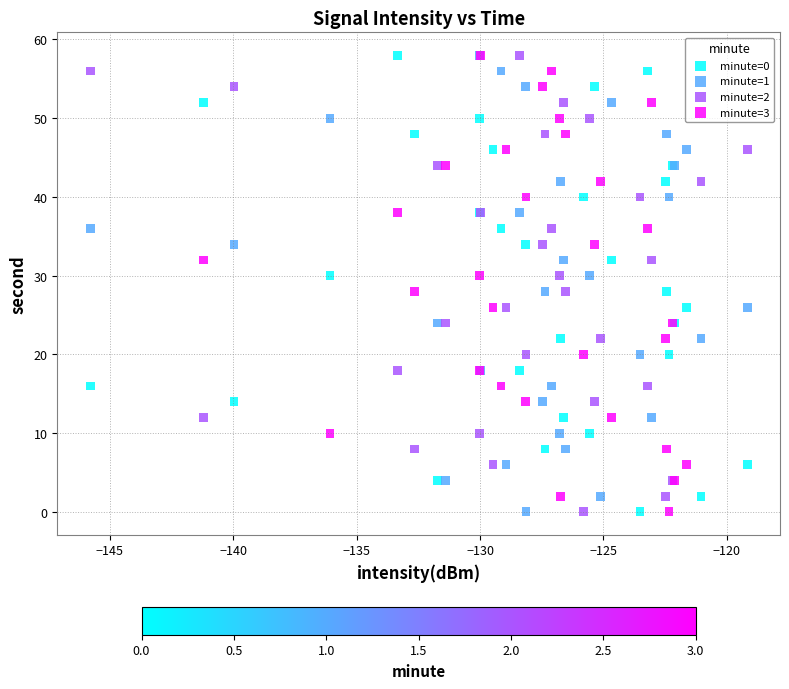

What are all the series names shown in the legend?

minute=0, minute=1, minute=2, minute=3